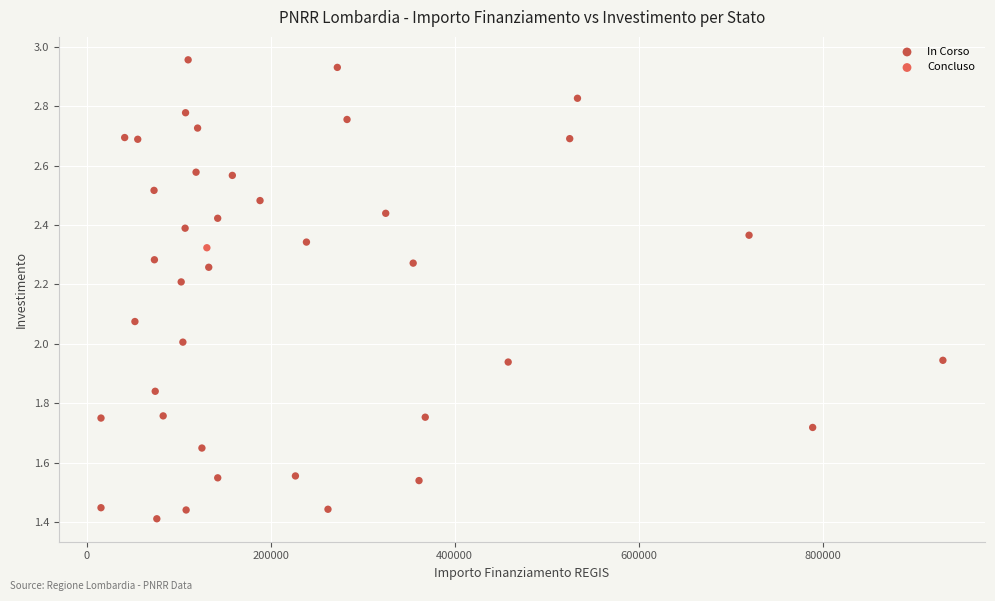

What are all the series names shown in the legend?

In Corso, Concluso